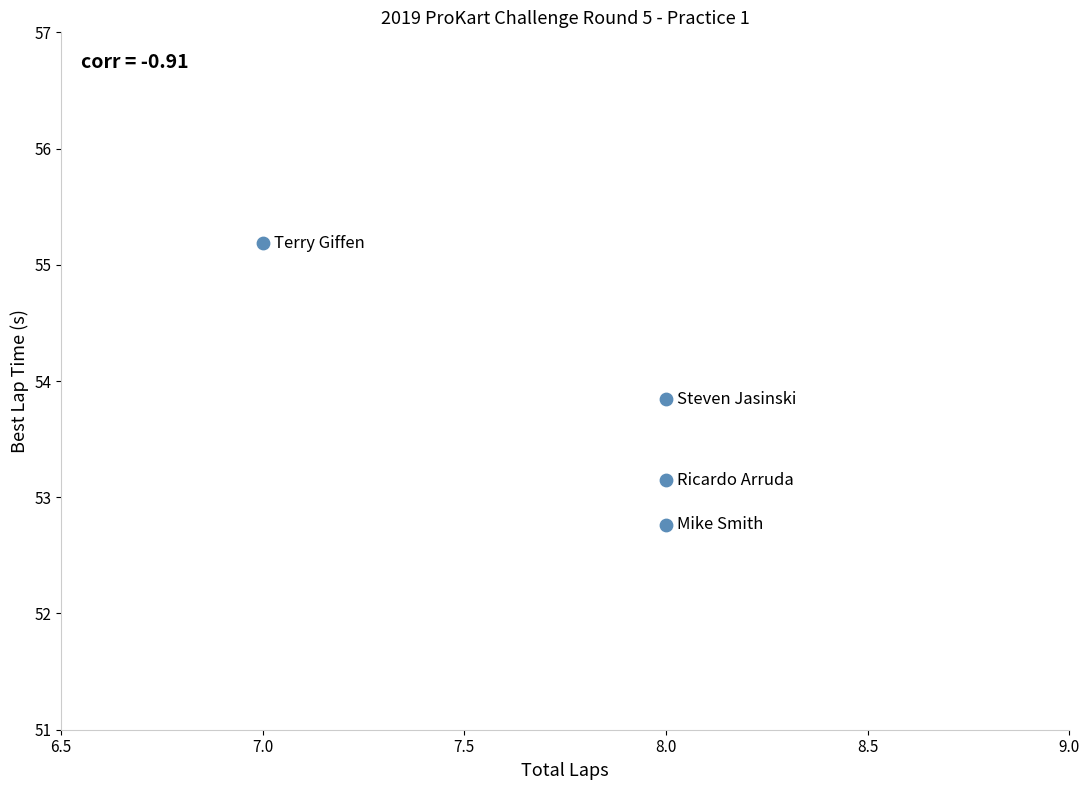

What Y value in the scatter plot is closest to 53?

53.1